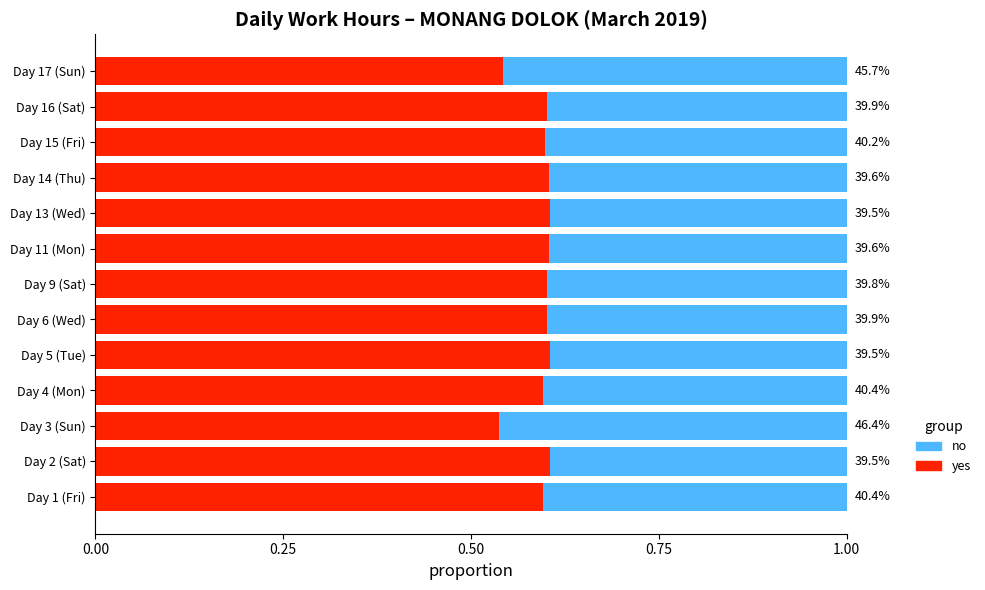

What are all the series names shown in the legend?

no, yes